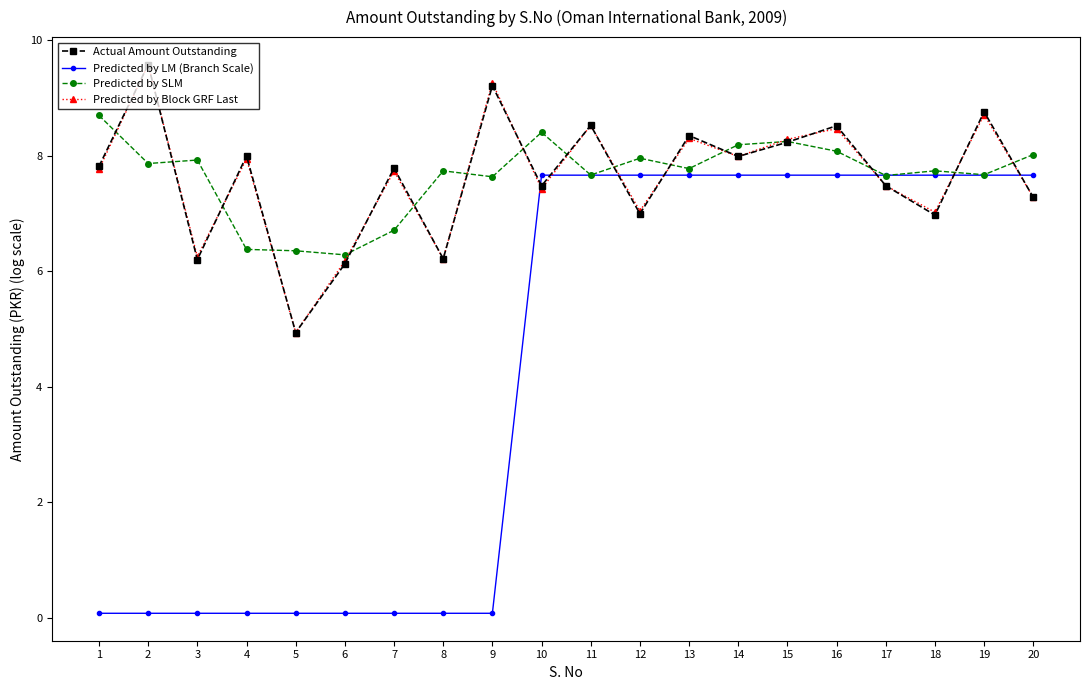

True or false: Predicted by LM (Branch Scale) and Predicted by Block GRF Last intersect in this chart.

True